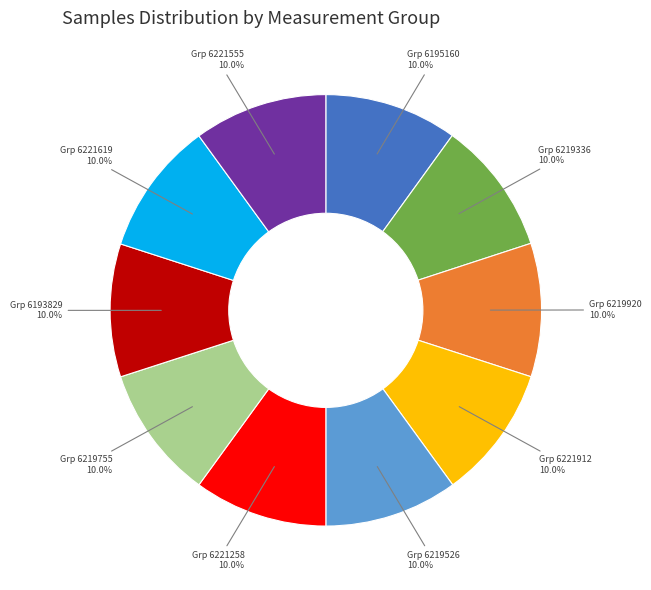

Does any single category account for the majority?

No